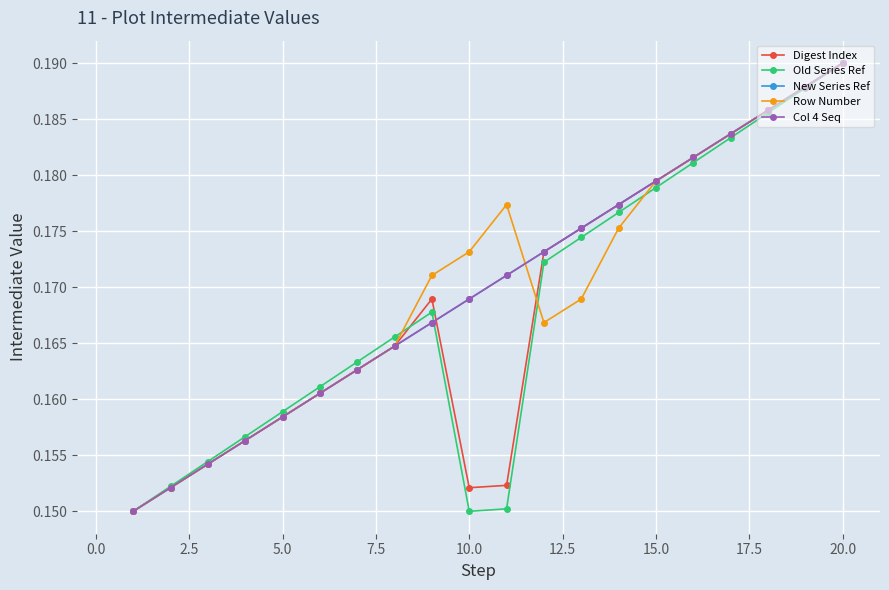

Is this an area chart (filled region under the line)?

No